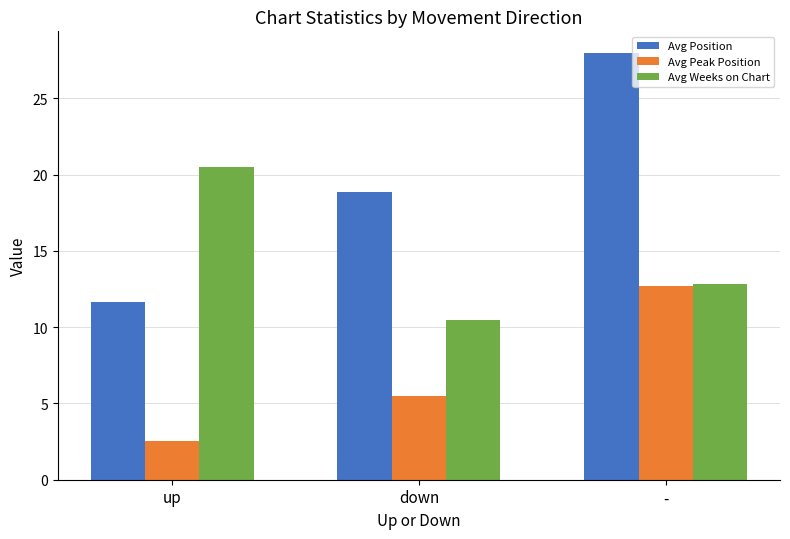

True or false: Avg Weeks on Chart has a value of 12.8 at -.

True